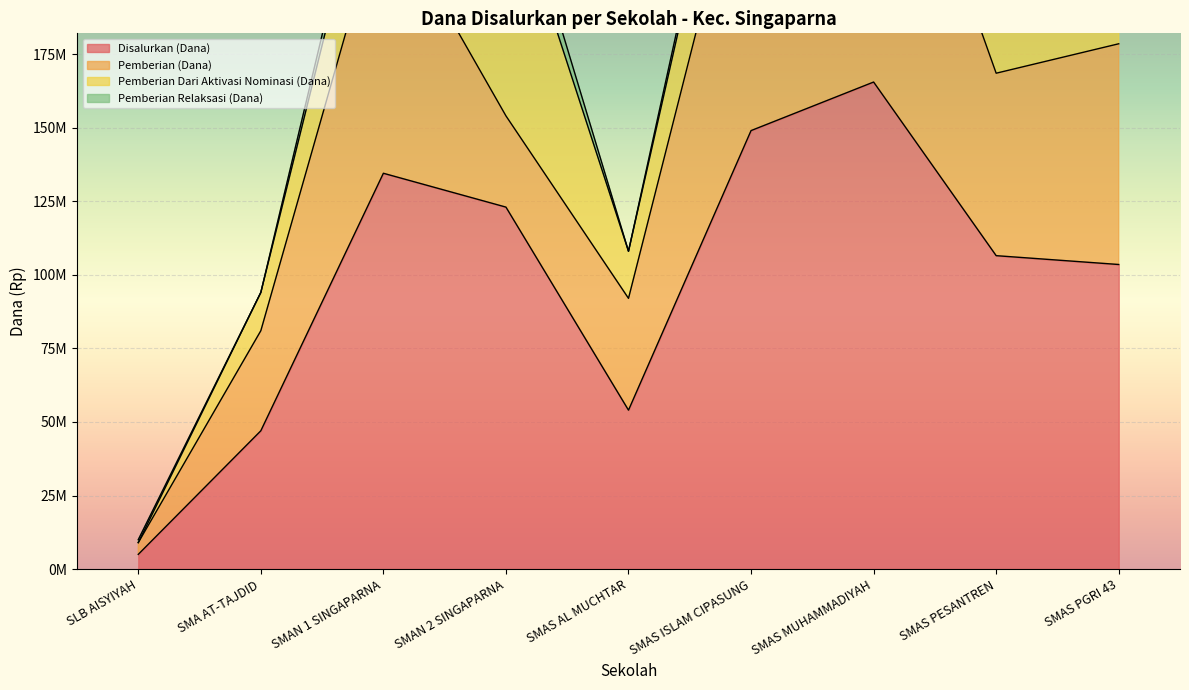

What is the sum of all Pemberian Dari Aktivasi Nominasi (Dana) values?

281500000